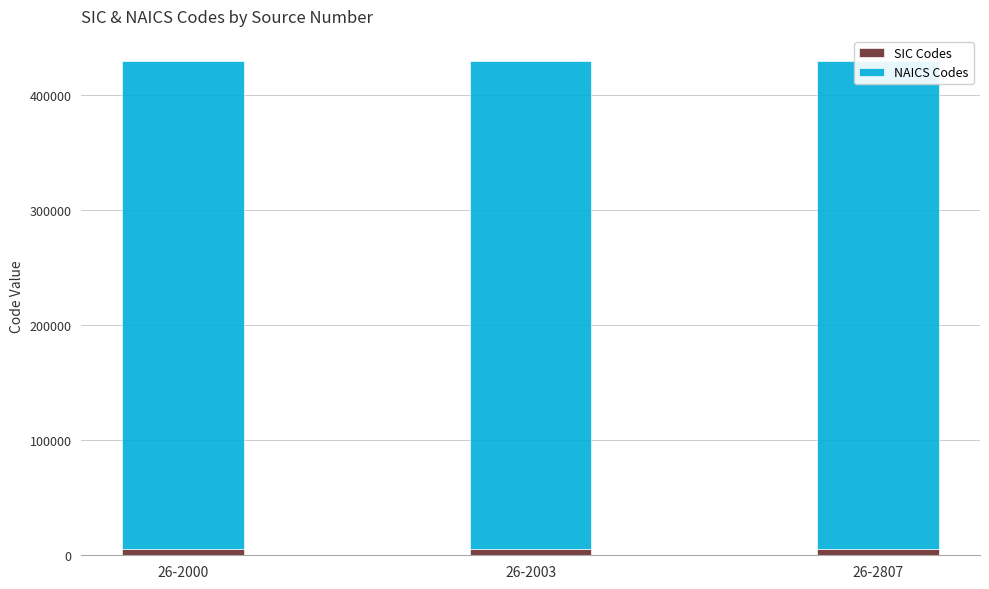

Reading left to right, list all the values displayed in this chart.

SIC Codes: 5153	5153	5153
NAICS Codes: 424510	424510	424510